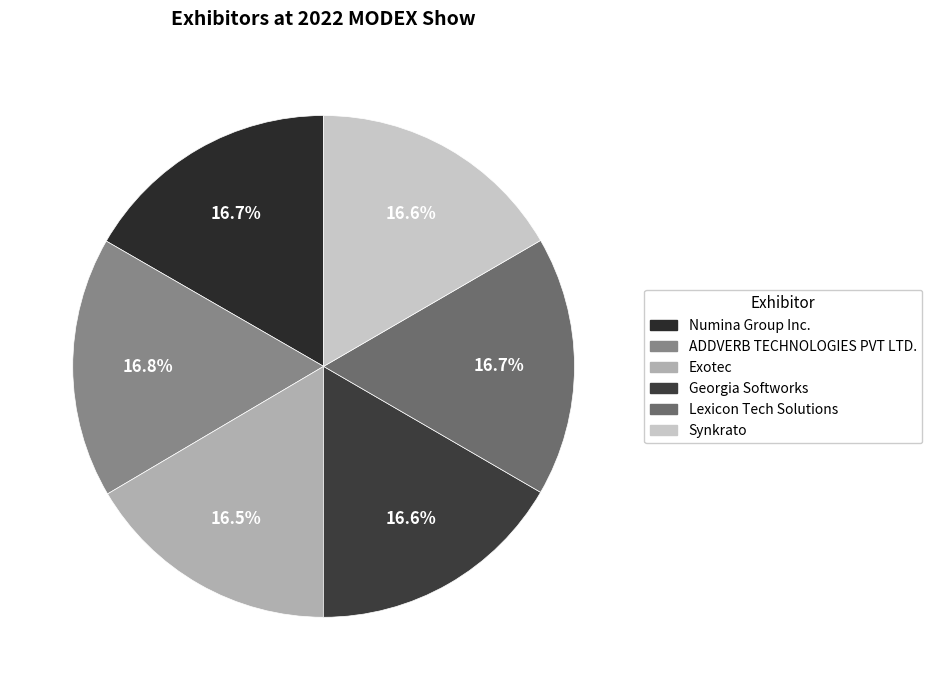

Is Lexicon Tech Solutions the majority of the pie?

No